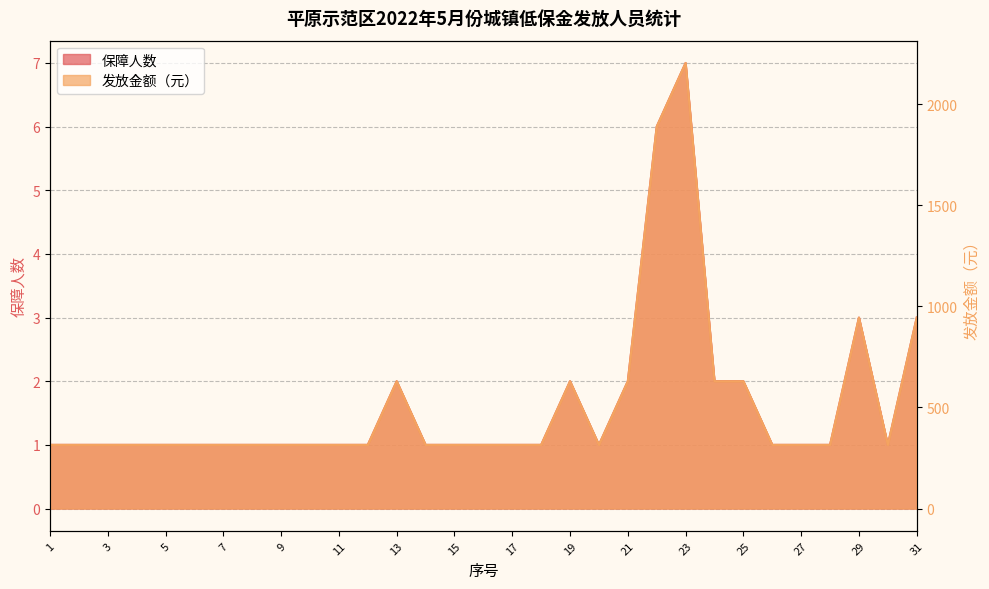

At which category does 发放金额（元） reach its first local valley?

20